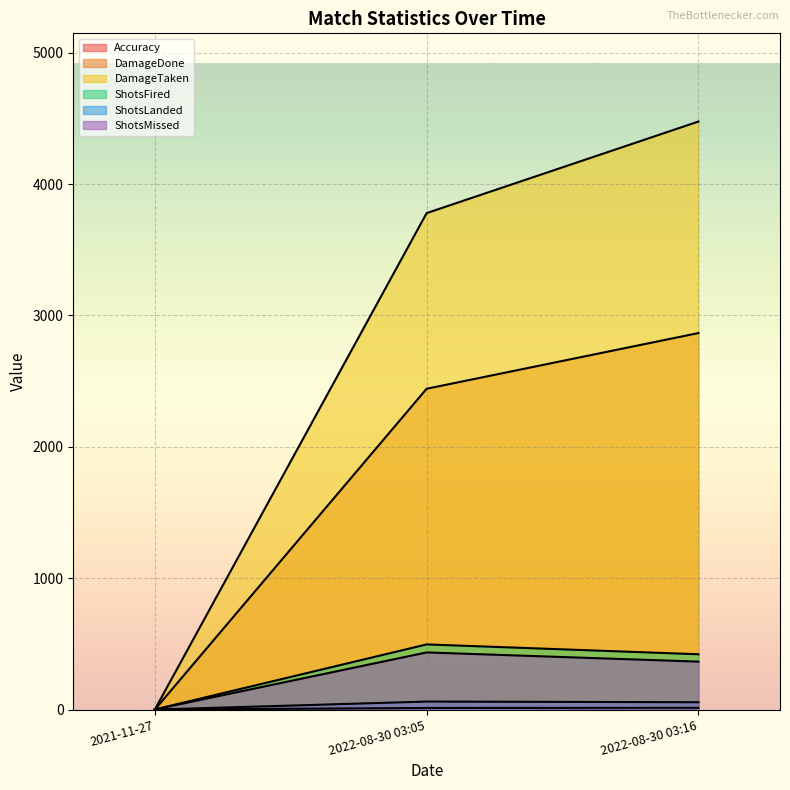

The value of DamageDone at 2022-08-30 03:16 is 2866.0. True or false?

True